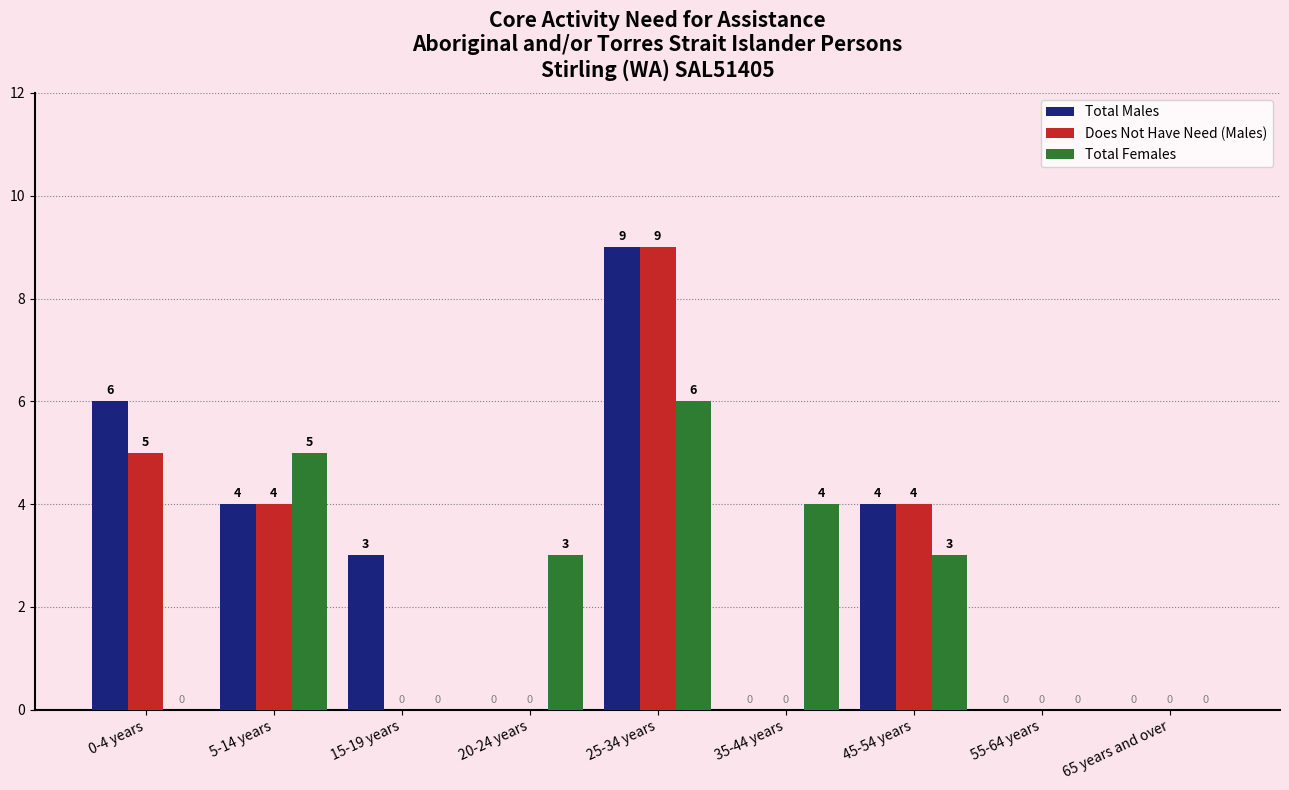

What is the maximum value shown in the chart?

9